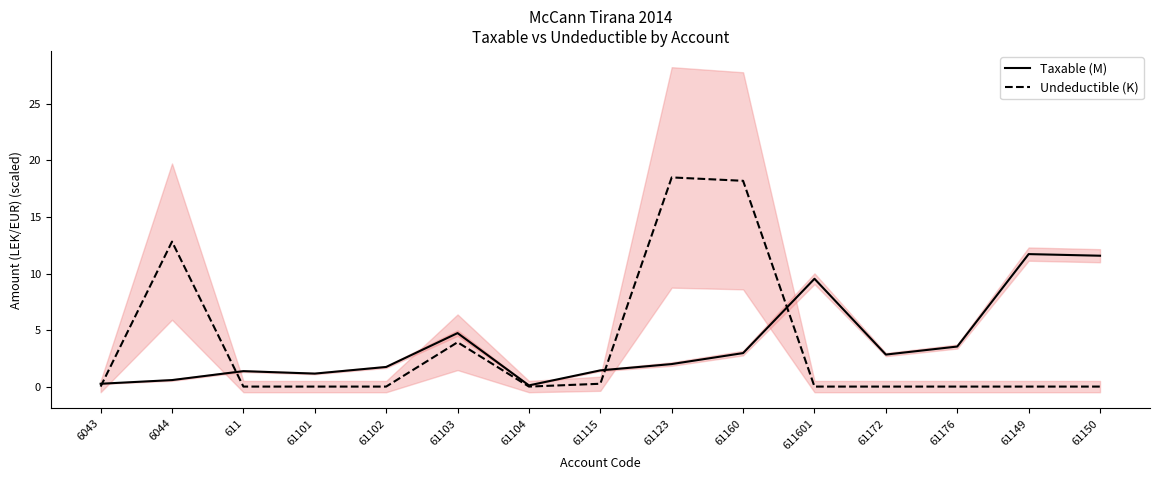

How many data points in Taxable (M) are above 1?

12